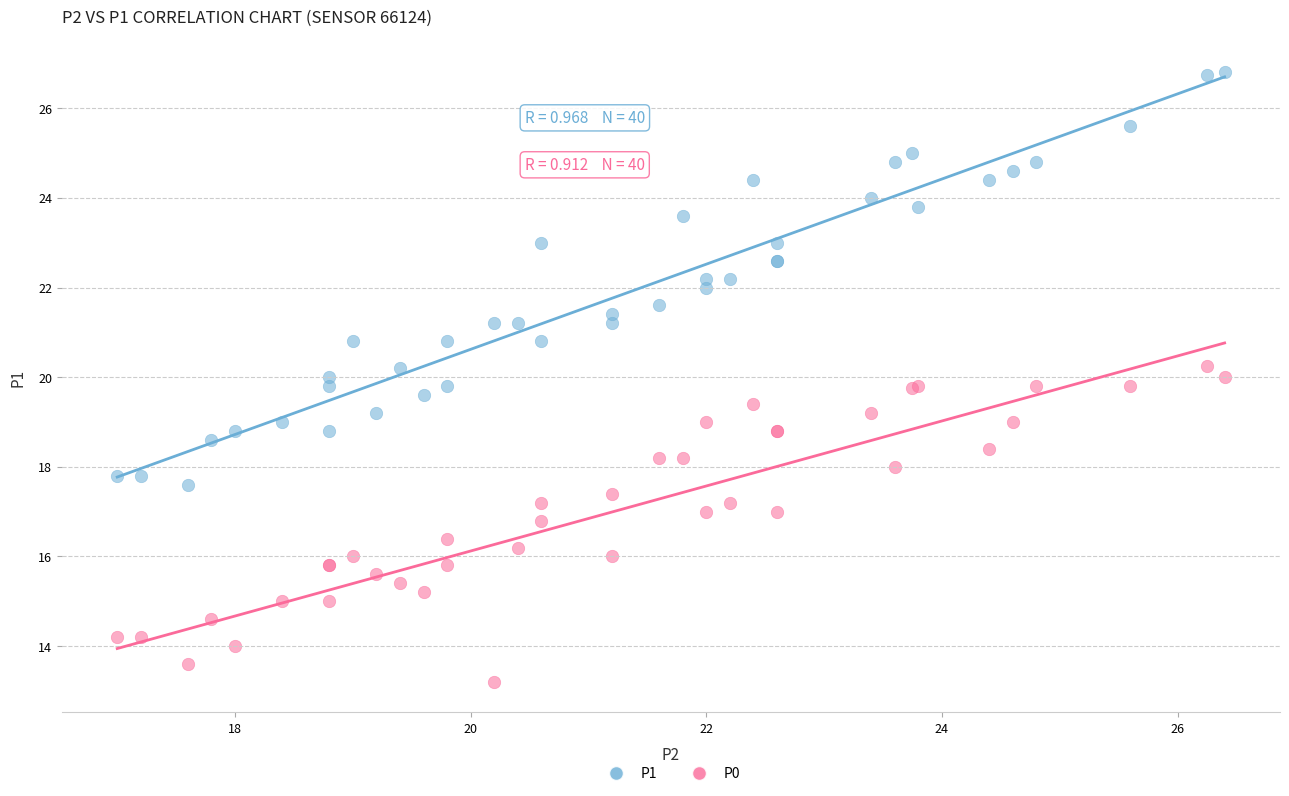

Which series contains the highest Y value?

P1